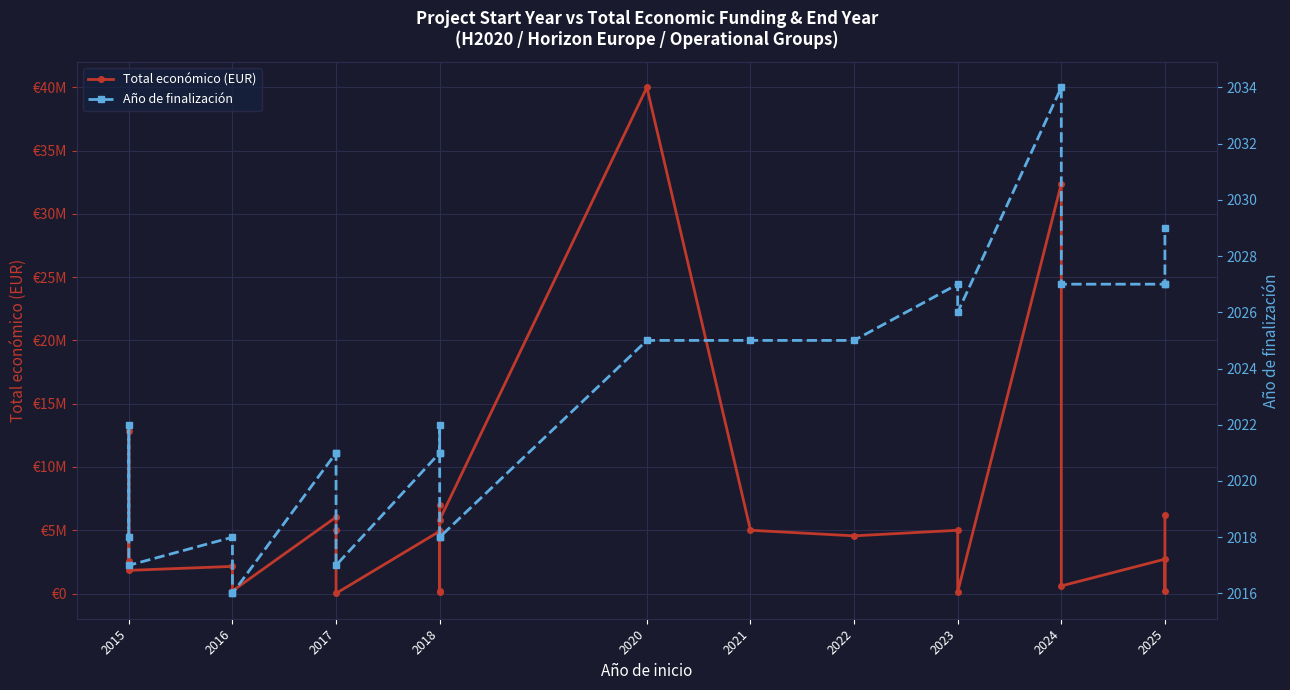

What is the spread (max minus min) of values at 2021?

4997538